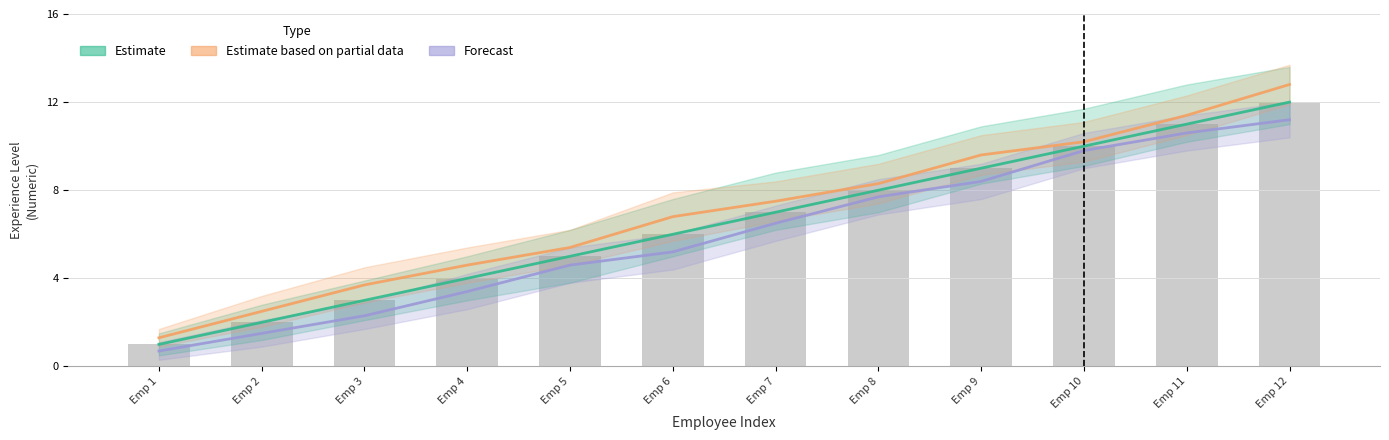

Read the Estimate value at Emp 1.

1.0